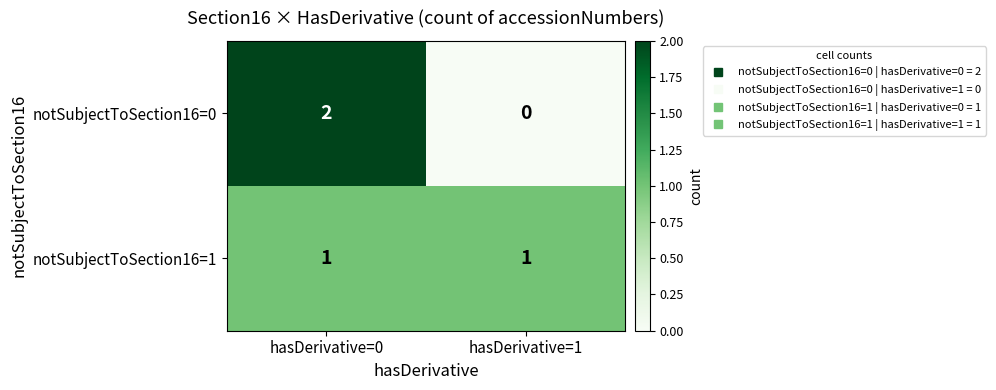

Reading left to right, transcribe all the data shown in this chart.

notSubjectToSection16=0: 2	0
notSubjectToSection16=1: 1	1